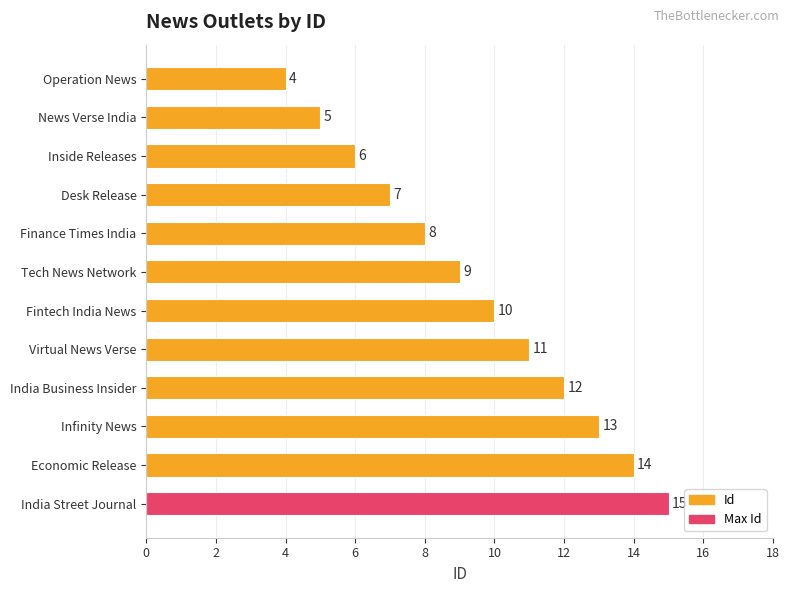

Does the chart contain stacked bars?

No